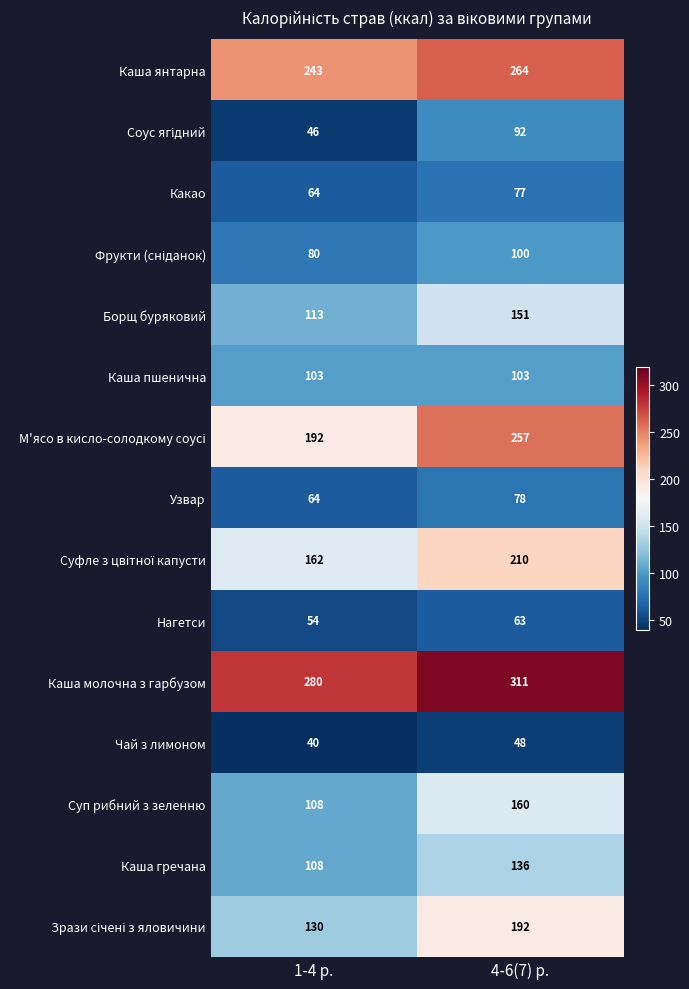

The Суп рибний з зеленню series shows 66 at 1-4 р.. True or false?

False